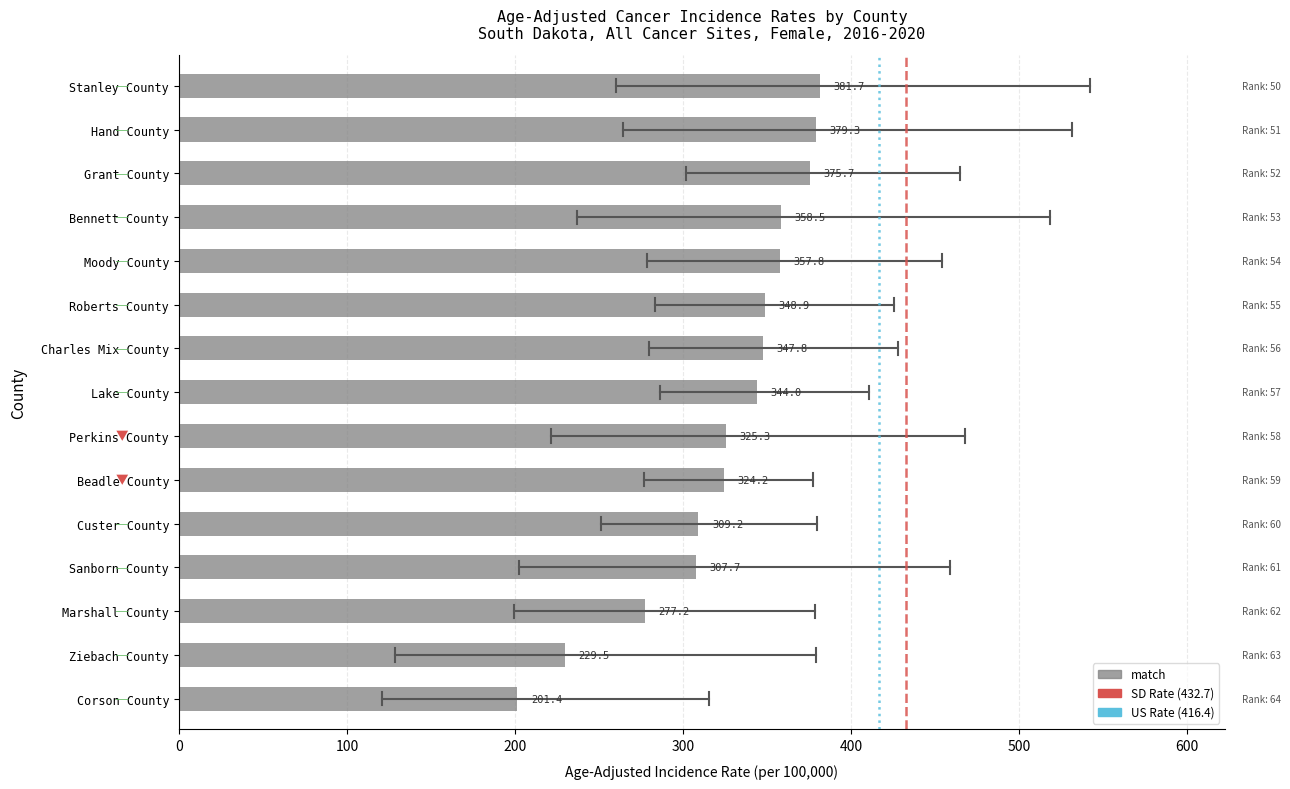

Reading bottom to top, transcribe all the data shown in this chart.

Corson County=201.4	Ziebach County=229.5	Marshall County=277.2	Sanborn County=307.7	Custer County=309.2	Beadle County=324.2	Perkins County=325.3	Lake County=344.0	Charles Mix County=347.8	Roberts County=348.9	Moody County=357.8	Bennett County=358.5	Grant County=375.7	Hand County=379.3	Stanley County=381.7